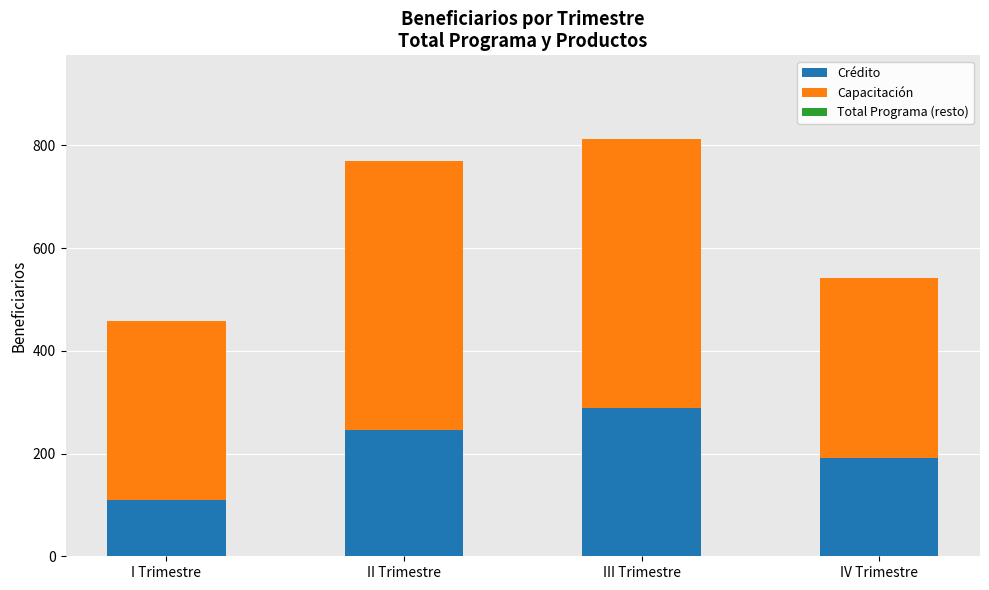

Which category has the highest value in the Crédito series?

III Trimestre